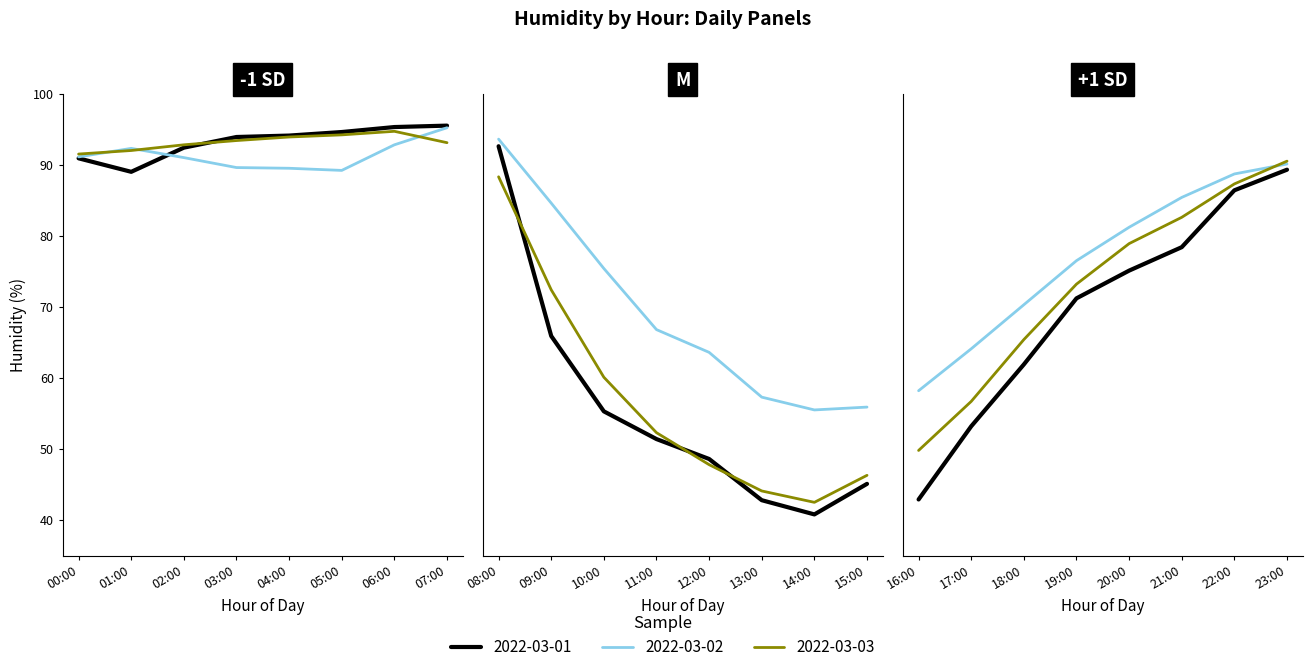

List the labels in order of 2022-03-02 value, largest first.

07:00, 08:00, 06:00, 01:00, 00:00, 02:00, 23:00, 03:00, 04:00, 05:00, 22:00, 21:00, 09:00, 20:00, 19:00, 10:00, 18:00, 11:00, 17:00, 12:00, 16:00, 13:00, 15:00, 14:00